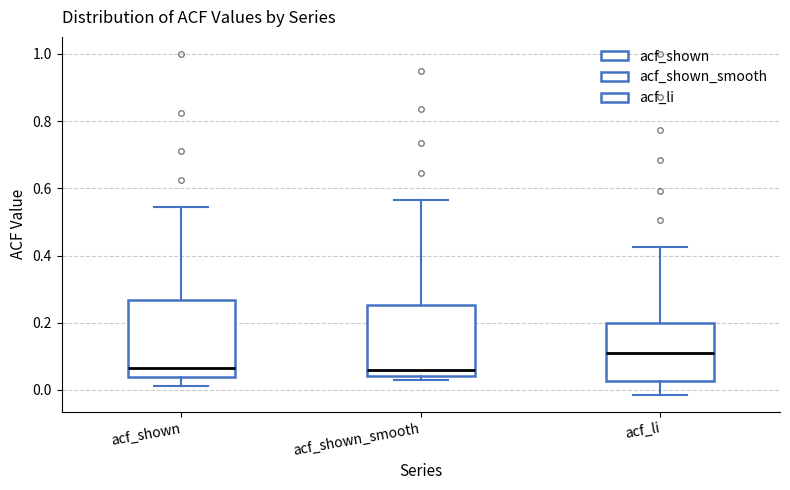

Reading left to right, transcribe this box plot: for each box, give where its median line is, the range the box spans, and where its two whiskers end, as read against the y-axis. The values are not printed on the chart, so give them approximately, as read against the axis.

acf_shown: median 0.06, box 0.04 to 0.26, whiskers 0.02 to 0.54
acf_shown_smooth: median 0.06, box 0.04 to 0.26, whiskers 0.04 (just below the box's lower edge) to 0.56
acf_li: median 0.12, box 0.02 to 0.20, whiskers -0.02 to 0.42